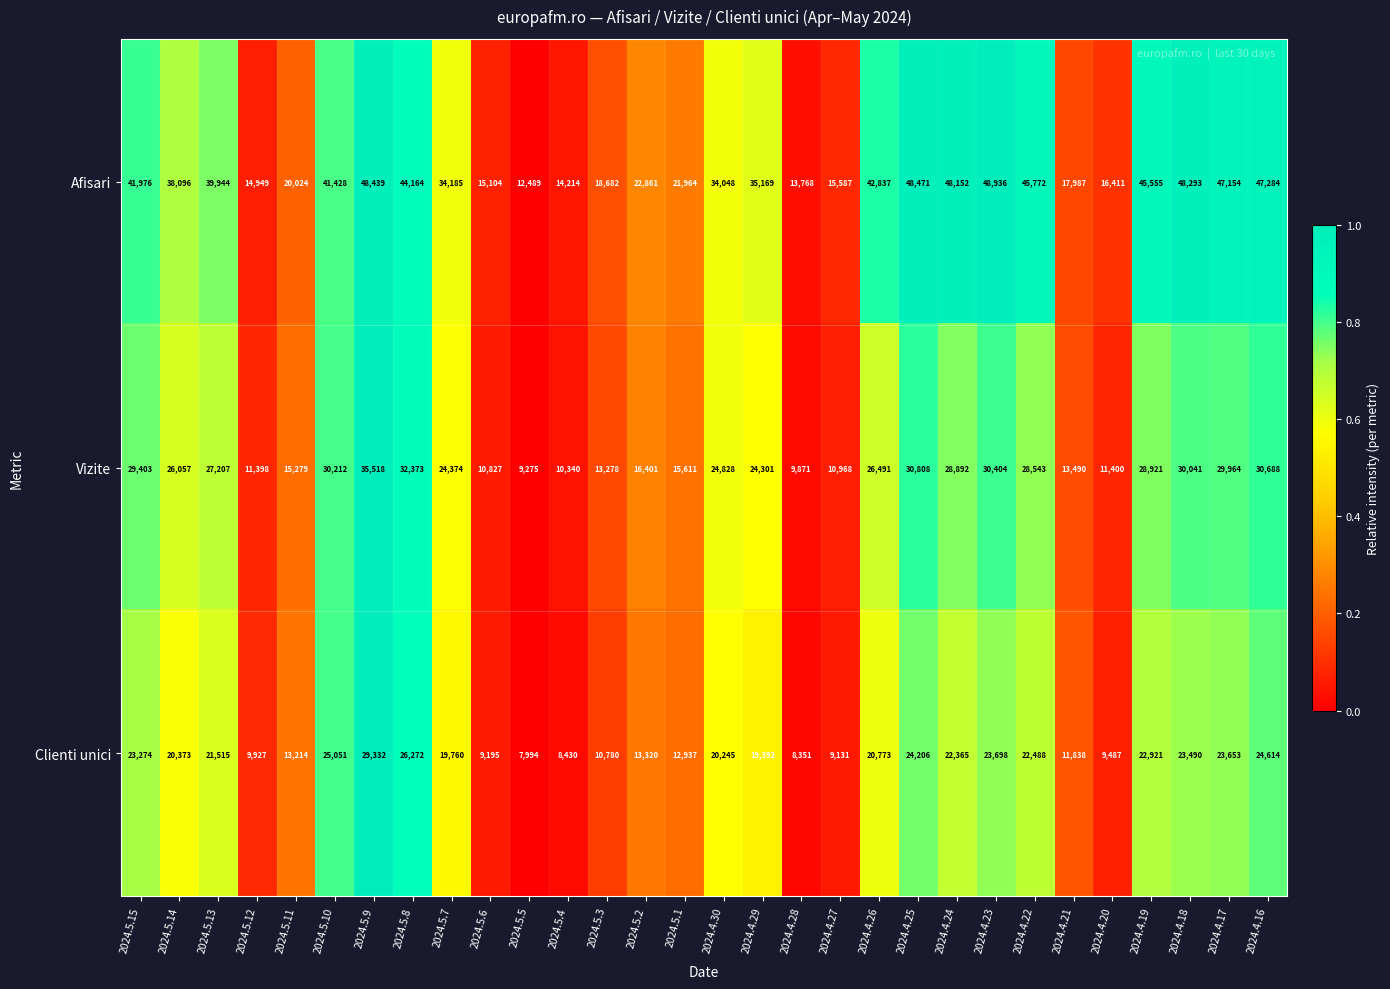

At 2024.4.28, list the series in order from largest to smallest.

Afisari, Vizite, Clienti unici